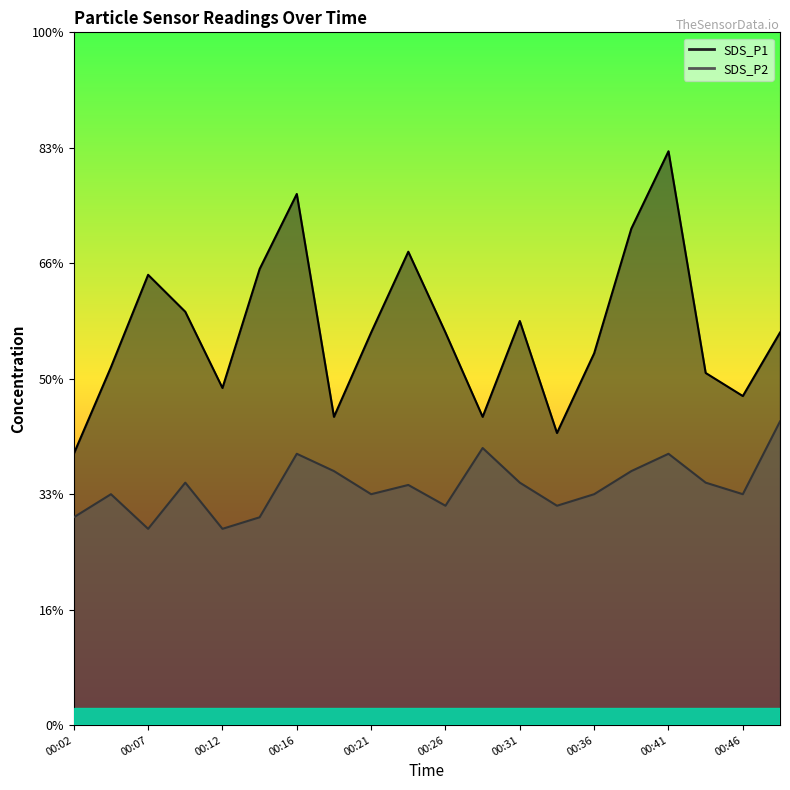

Where is the first local maximum for SDS_P2?

00:04